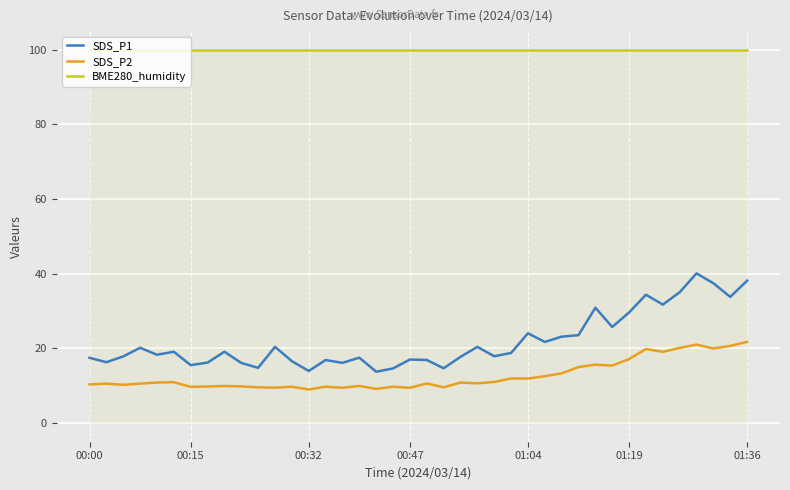

Which series has the largest total across all categories?

BME280_humidity